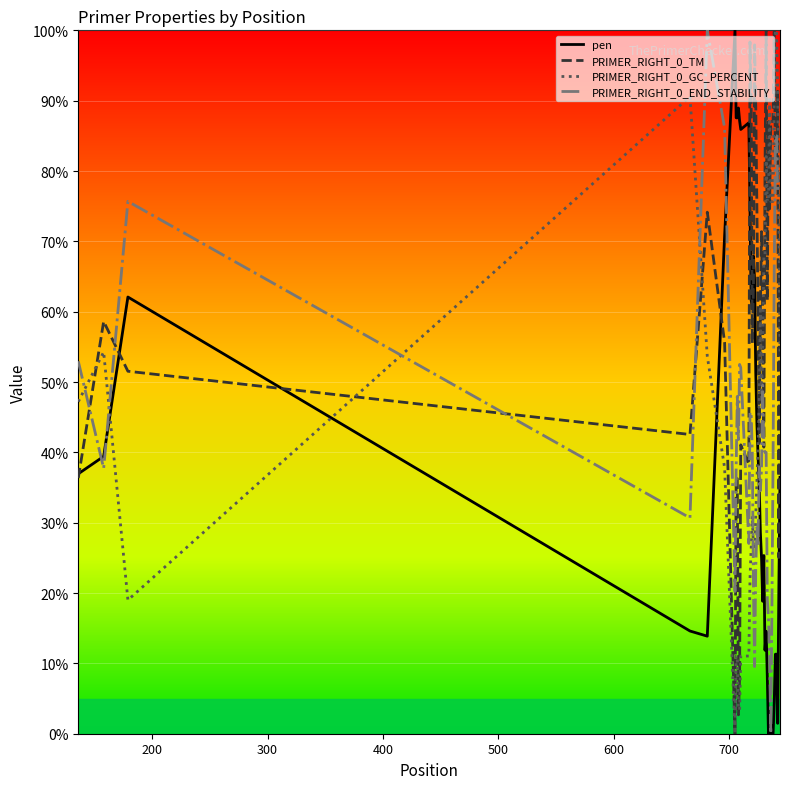

Which series has the largest total across all categories?

PRIMER_RIGHT_0_TM